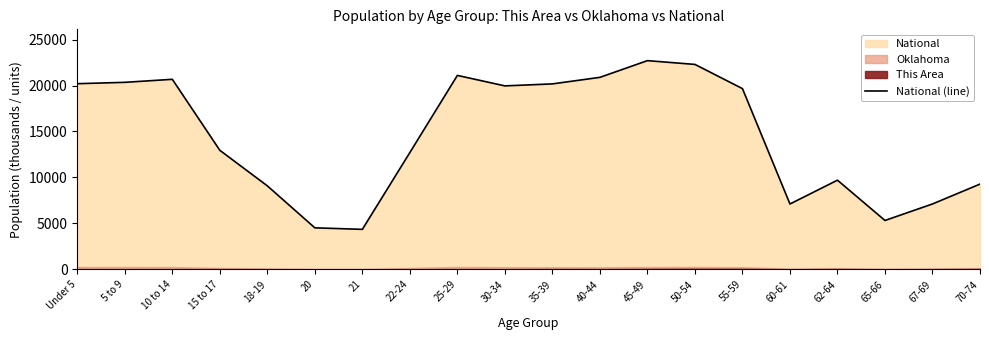

How many values are below 19664?

10